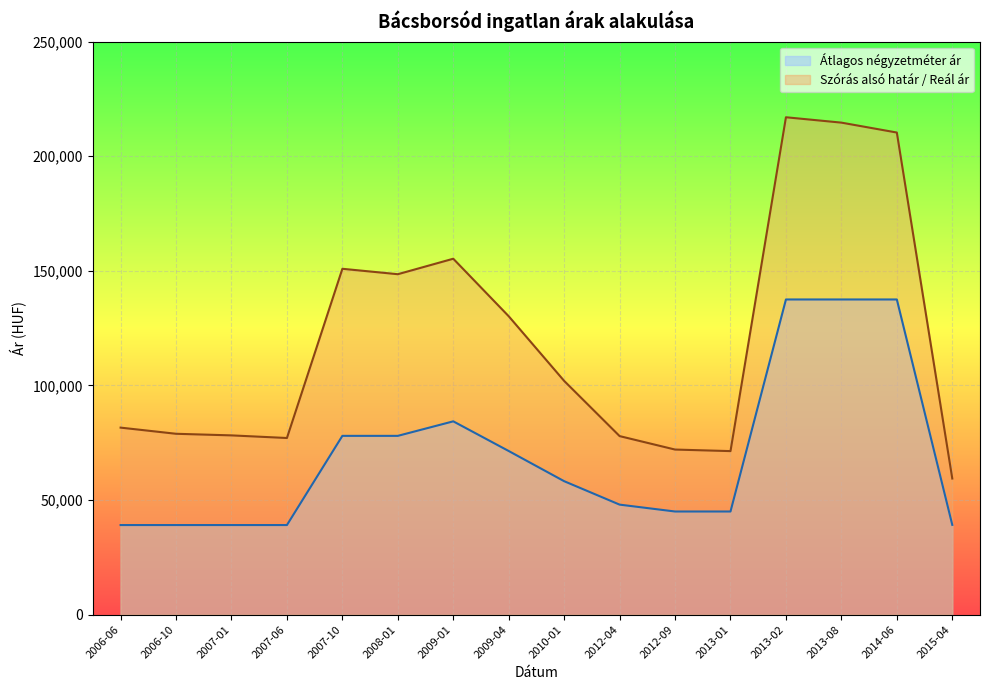

What position from the right is 2007-01?

14